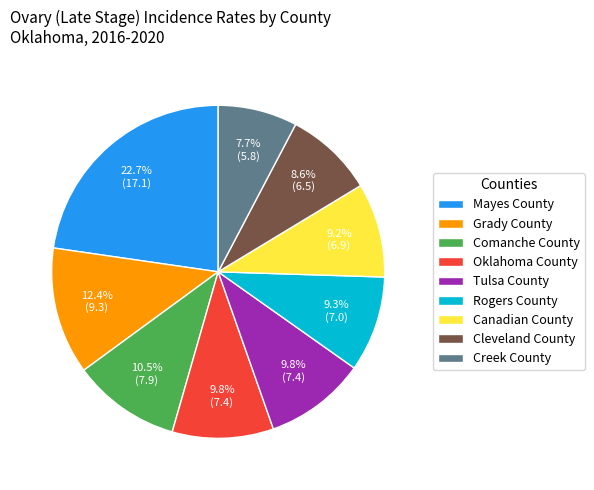

What is the smallest slice in the pie chart?

Creek County